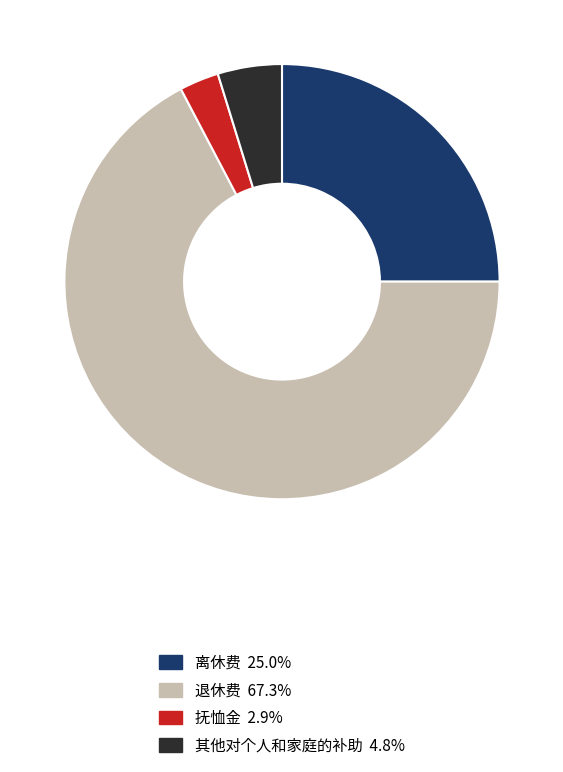

How many segments does this pie chart have?

4